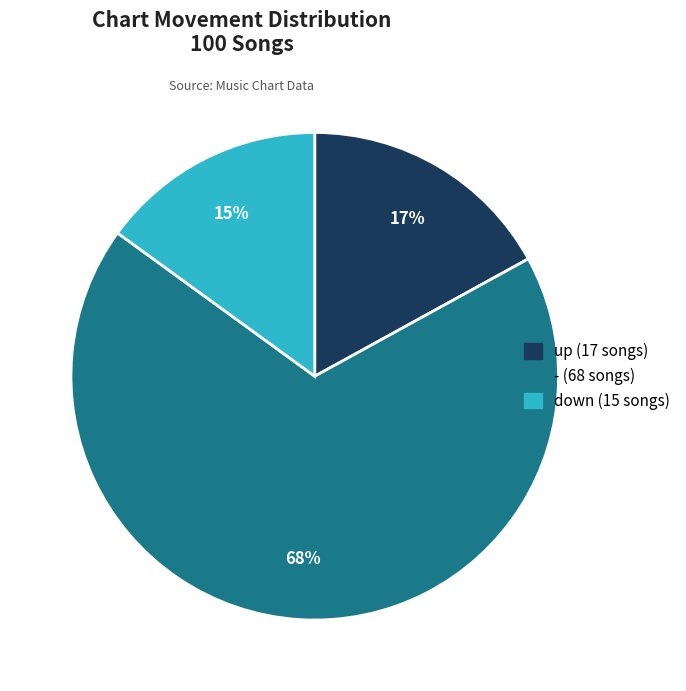

Is there any slice that represents more than half of the pie?

Yes